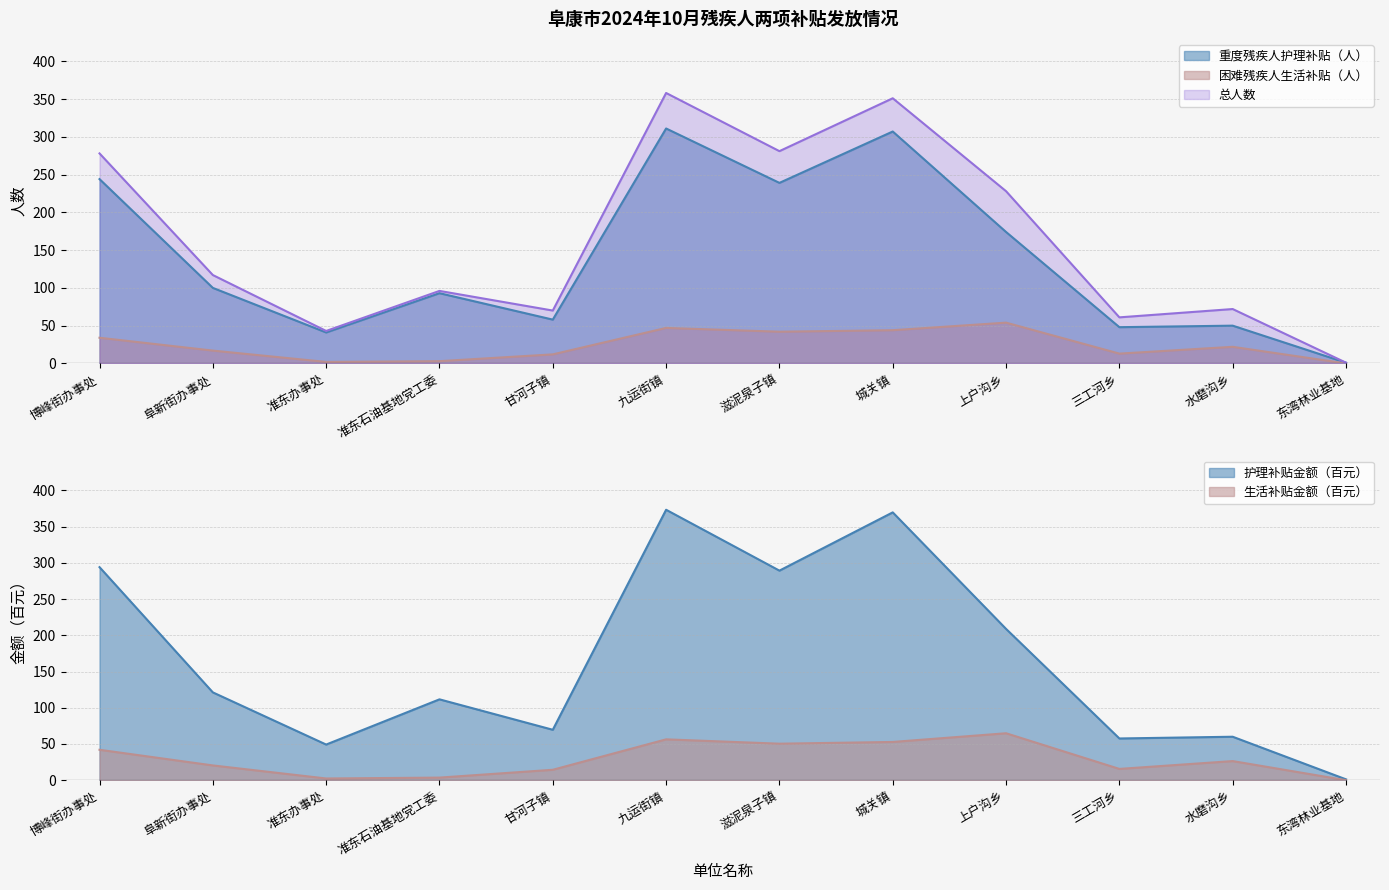

Is it true that 生活补贴金额（元） equals 2.9 at 甘河子镇?

False